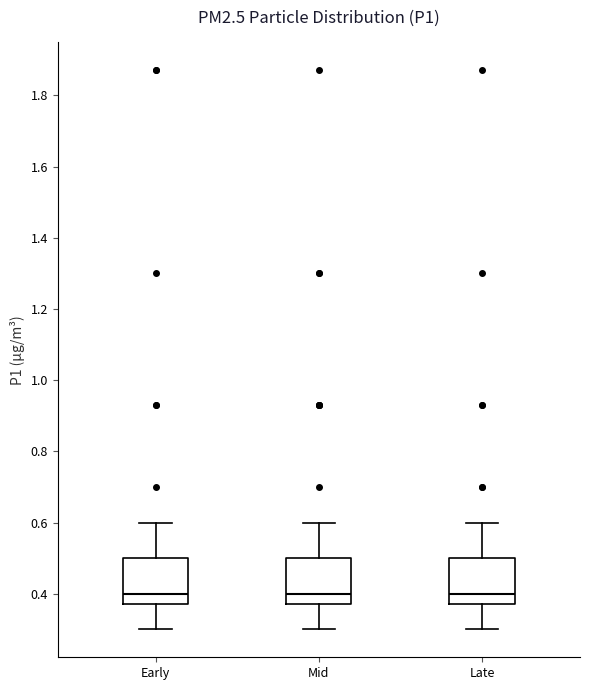

Reading left to right, read every box against the y-axis: the position of its median line, the range the box covers, and the ends of its whiskers. The values are not printed on the chart, so give them approximately, as read against the axis.

Early: median 0.40, box 0.38 to 0.50, whiskers 0.30 to 0.60
Mid: median 0.40, box 0.38 to 0.50, whiskers 0.30 to 0.60
Late: median 0.40, box 0.38 to 0.50, whiskers 0.30 to 0.60